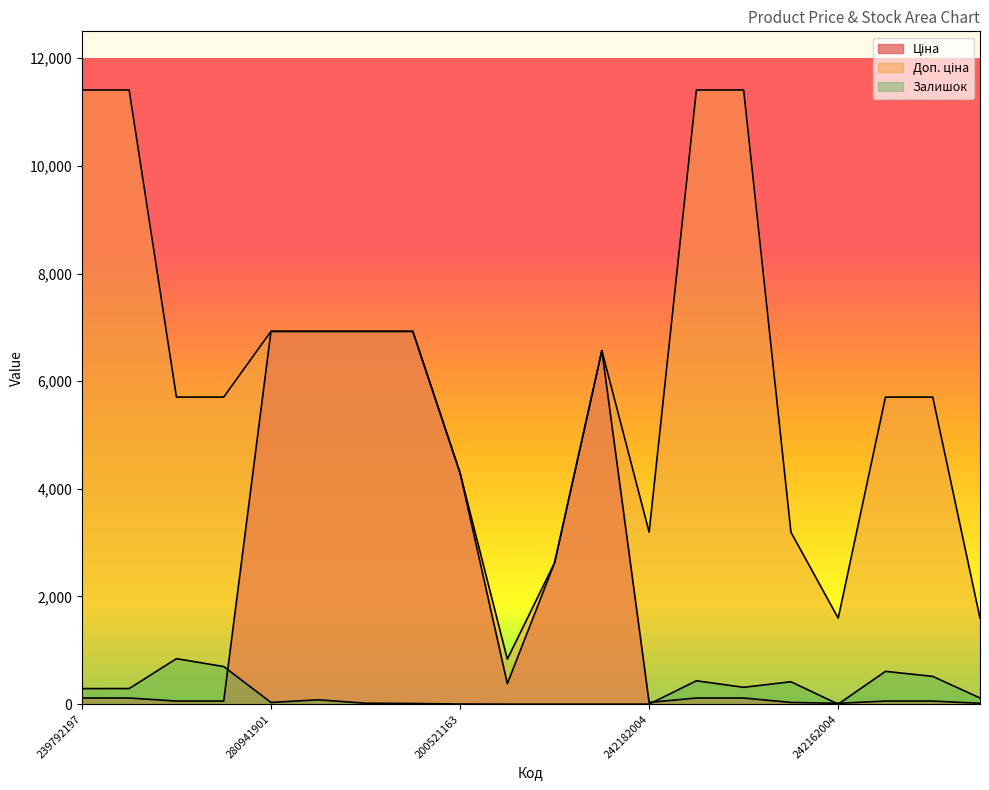

How many data points in Залишок are above 114?

9